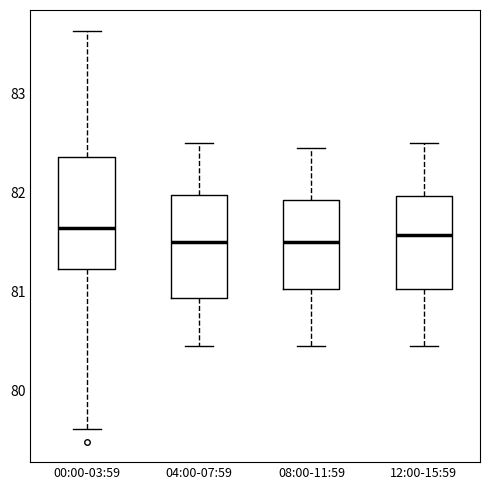

Reading left to right, transcribe this box plot: for each box, give where its median line is, the range the box spans, and where its two whiskers end, as read against the y-axis. The values are not printed on the chart, so give them approximately, as read against the axis.

00:00-03:59: median 81.6, box 81.2 to 82.4, whiskers 79.6 to 83.6
04:00-07:59: median 81.5, box 80.9 to 82.0, whiskers 80.5 to 82.5
08:00-11:59: median 81.5, box 81.0 to 81.9, whiskers 80.5 to 82.5
12:00-15:59: median 81.6, box 81.0 to 82.0, whiskers 80.5 to 82.5